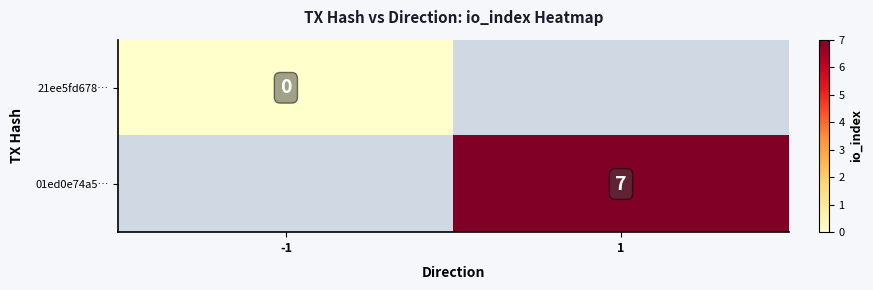

True or false: 01ed0e74a5… has a value of 7 at 1.

True